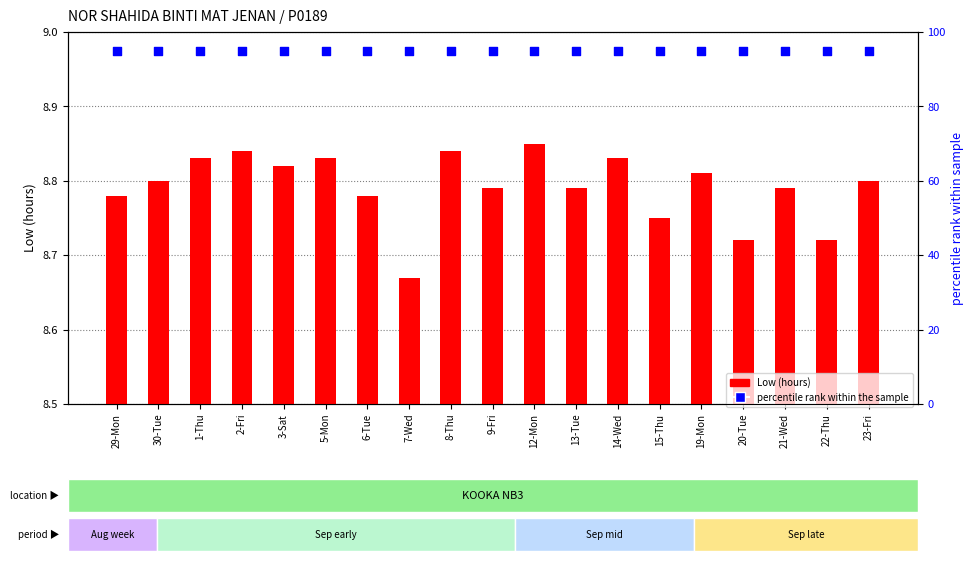

Which series reaches the minimum Y coordinate?

Low (hours)